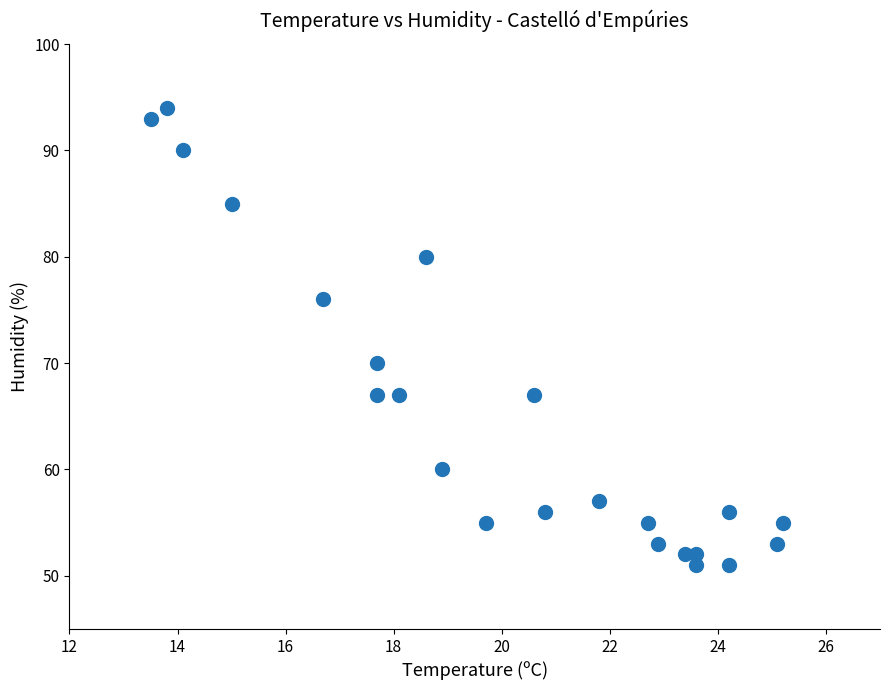

What Y value in the scatter plot is closest to 72?

70